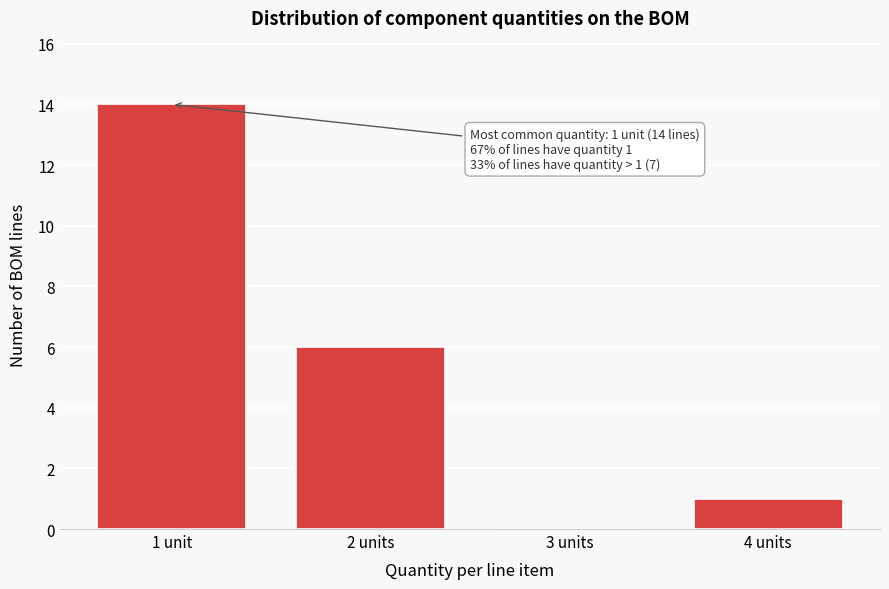

Reading left to right, what are all the values shown in this chart?

1 unit=14	2 units=6	3 units=0	4 units=1